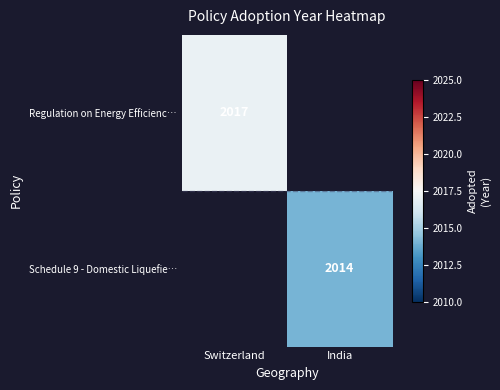

The Schedule 9 - Domestic Liquefie… series shows 2014 at India. True or false?

True